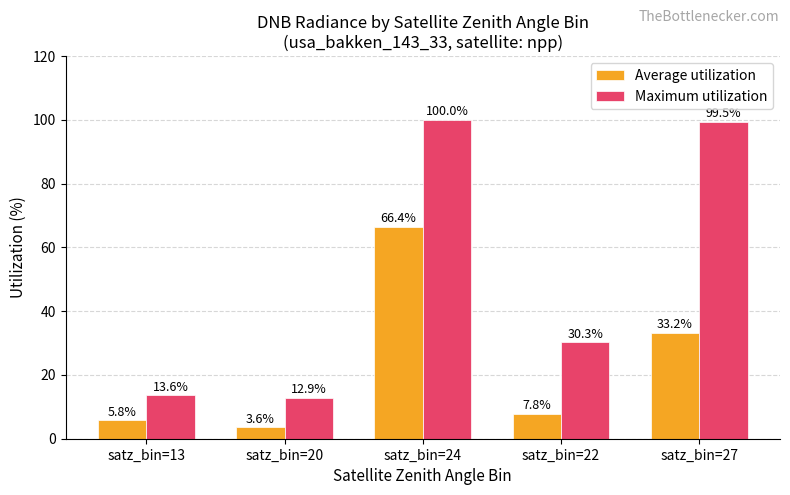

At which category does the chart reach its peak across all series?

satz_bin=24